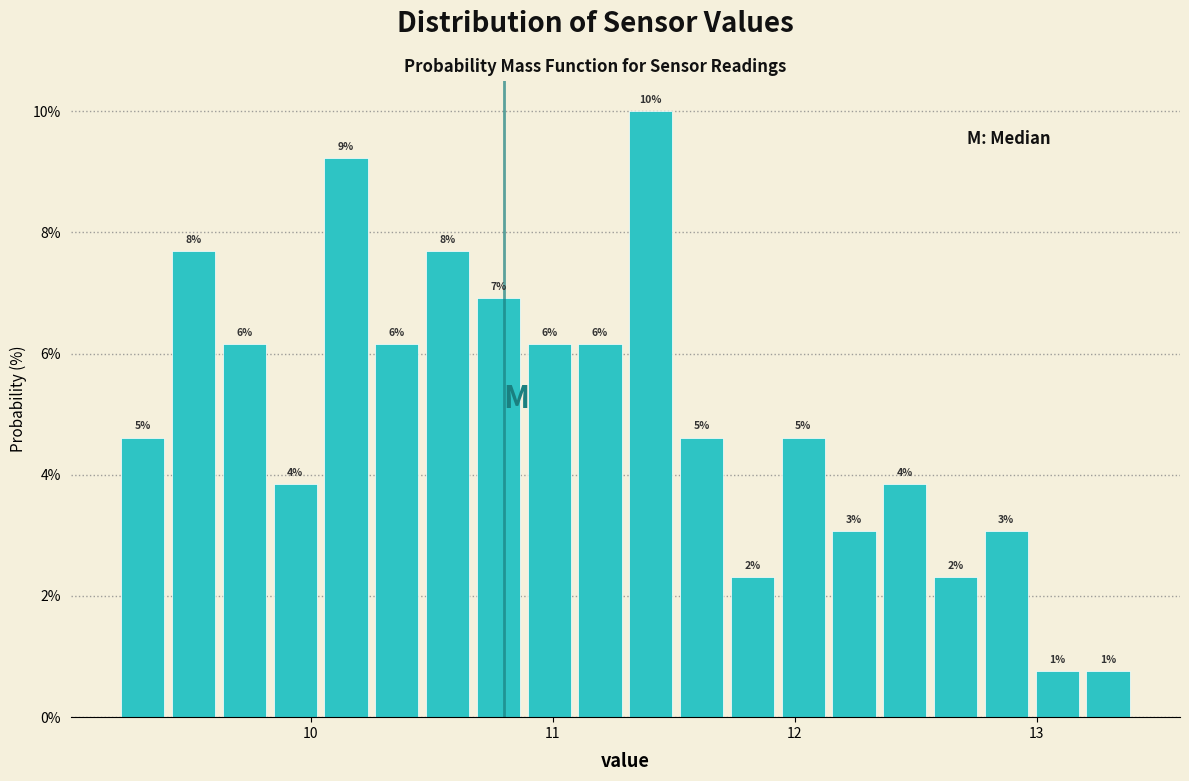

Around what value on the x-axis is the tallest bar? Give the approximate position of its centre, as read against the axis.

11.4